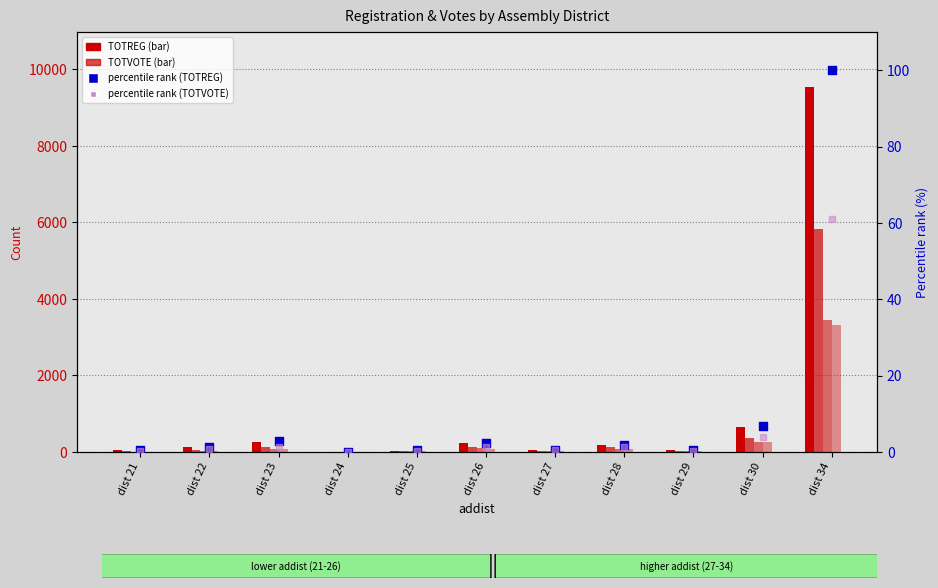

Which series has the largest total across all categories?

TOTREG